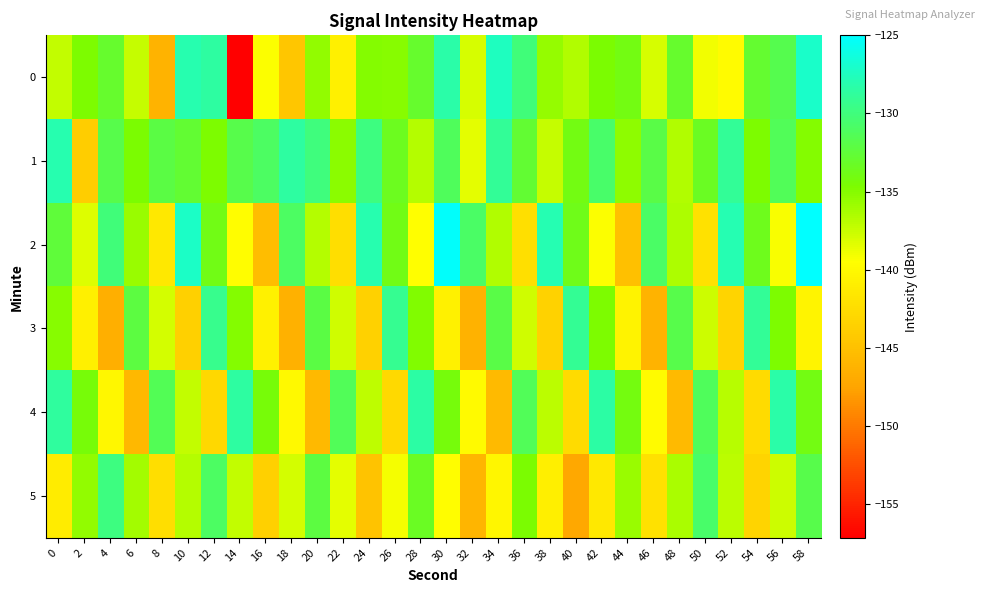

Reading left to right, extract all data points from this chart.

0: 0=-137.3	2=-134.7	4=-133.0	6=-137.4	8=-146.1	10=-128.1	12=-128.6	14=-157.2	16=-139.3	18=-144.5	20=-135.5	22=-140.8	24=-135.0	26=-135.1	28=-132.9	30=-128.4	32=-138.0	34=-127.5	36=-130.0	38=-135.6	40=-136.7	42=-134.6	44=-134.0	46=-138.0	48=-133.0	50=-139.0	52=-139.8	54=-132.9	56=-131.7	58=-127.1
1: 0=-128.1	2=-143.9	4=-131.8	6=-134.6	8=-132.1	10=-132.7	12=-134.8	14=-131.9	16=-131.0	18=-128.6	20=-130.0	22=-135.2	24=-129.9	26=-133.5	28=-136.8	30=-131.2	32=-138.5	34=-129.0	36=-132.7	38=-137.3	40=-134.0	42=-130.7	44=-135.3	46=-132.0	48=-136.7	50=-133.3	52=-129.0	54=-134.7	56=-131.3	58=-135.0
2: 0=-132.5	2=-138.2	4=-130.1	6=-135.8	8=-141.5	10=-127.2	12=-133.9	14=-139.6	16=-145.3	18=-131.0	20=-136.7	22=-142.4	24=-128.1	26=-133.8	28=-139.5	30=-125.2	32=-130.9	34=-136.6	36=-142.3	38=-128.0	40=-133.7	42=-139.4	44=-145.1	46=-130.8	48=-136.5	50=-142.2	52=-127.9	54=-133.6	56=-139.3	58=-125.0
3: 0=-135.1	2=-140.8	4=-146.5	6=-132.2	8=-137.9	10=-143.6	12=-129.3	14=-135.0	16=-140.7	18=-146.4	20=-132.1	22=-137.8	24=-143.5	26=-129.2	28=-134.9	30=-140.6	32=-146.3	34=-132.0	36=-137.7	38=-143.4	40=-129.1	42=-134.8	44=-140.5	46=-146.2	48=-131.9	50=-137.6	52=-143.3	54=-129.0	56=-134.7	58=-140.4
4: 0=-128.7	2=-134.4	4=-140.1	6=-145.8	8=-131.5	10=-137.2	12=-142.9	14=-128.6	16=-134.3	18=-140.0	20=-145.7	22=-131.4	24=-137.1	26=-142.8	28=-128.5	30=-134.2	32=-139.9	34=-145.6	36=-131.3	38=-137.0	40=-142.7	42=-128.4	44=-134.1	46=-139.8	48=-145.5	50=-131.2	52=-136.9	54=-142.6	56=-128.3	58=-134.0
5: 0=-141.2	2=-135.5	4=-129.8	6=-136.1	8=-142.4	10=-136.7	12=-131.0	14=-137.3	16=-143.6	18=-137.9	20=-132.2	22=-138.5	24=-144.8	26=-139.1	28=-133.4	30=-139.7	32=-146.0	34=-140.3	36=-134.6	38=-140.9	40=-147.2	42=-141.5	44=-135.8	46=-142.1	48=-136.4	50=-130.7	52=-137.0	54=-143.3	56=-137.6	58=-131.9